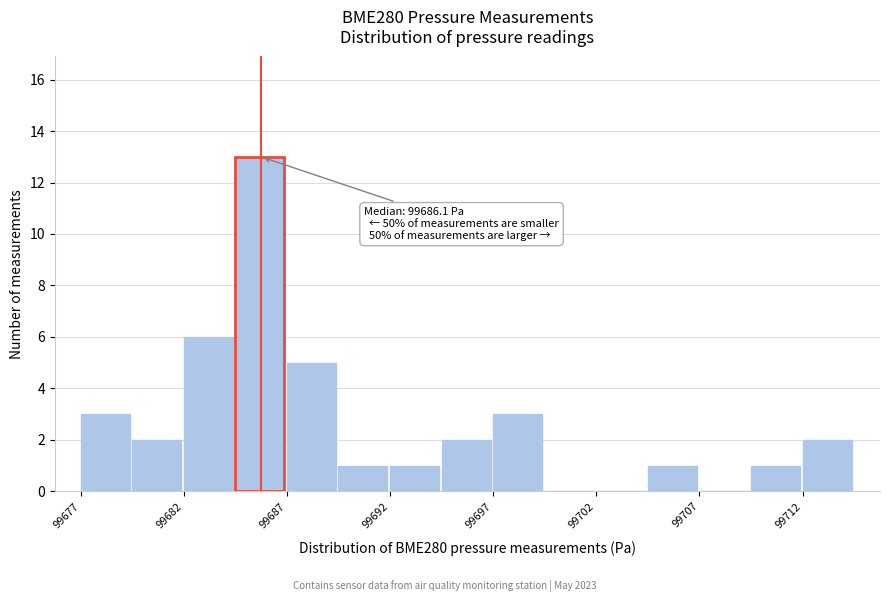

Read against the x-axis, roughly where is the centre of the tallest bar?

99685